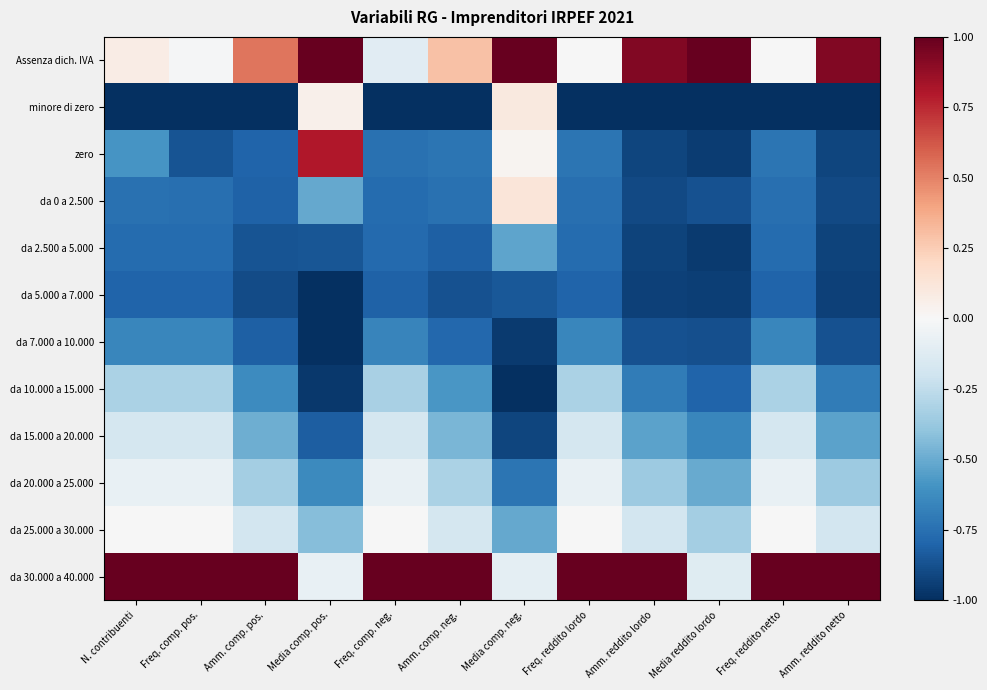

Reading left to right, list all the values displayed in this chart.

Assenza dich. IVA: N. contribuenti=0.1	Freq. comp. pos.=-0.0	Amm. comp. pos.=0.5	Media comp. pos.=1.0	Freq. comp. neg.=-0.1	Amm. comp. neg.=0.3	Media comp. neg.=1.0	Freq. reddito lordo=-0.0	Amm. reddito lordo=0.9	Media reddito lordo=1.0	Freq. reddito netto=-0.0	Amm. reddito netto=0.9
minore di zero: N. contribuenti=-1.0	Freq. comp. pos.=-1.0	Amm. comp. pos.=-1.0	Media comp. pos.=0.0	Freq. comp. neg.=-1.0	Amm. comp. neg.=-1.0	Media comp. neg.=0.1	Freq. reddito lordo=-1.0	Amm. reddito lordo=-1.0	Media reddito lordo=-1.0	Freq. reddito netto=-1.0	Amm. reddito netto=-1.0
zero: N. contribuenti=-0.6	Freq. comp. pos.=-0.9	Amm. comp. pos.=-0.8	Media comp. pos.=0.8	Freq. comp. neg.=-0.7	Amm. comp. neg.=-0.7	Media comp. neg.=0.0	Freq. reddito lordo=-0.7	Amm. reddito lordo=-0.9	Media reddito lordo=-0.9	Freq. reddito netto=-0.7	Amm. reddito netto=-0.9
da 0 a 2.500: N. contribuenti=-0.7	Freq. comp. pos.=-0.8	Amm. comp. pos.=-0.8	Media comp. pos.=-0.5	Freq. comp. neg.=-0.8	Amm. comp. neg.=-0.7	Media comp. neg.=0.1	Freq. reddito lordo=-0.8	Amm. reddito lordo=-0.9	Media reddito lordo=-0.9	Freq. reddito netto=-0.8	Amm. reddito netto=-0.9
da 2.500 a 5.000: N. contribuenti=-0.8	Freq. comp. pos.=-0.8	Amm. comp. pos.=-0.9	Media comp. pos.=-0.9	Freq. comp. neg.=-0.8	Amm. comp. neg.=-0.8	Media comp. neg.=-0.5	Freq. reddito lordo=-0.8	Amm. reddito lordo=-0.9	Media reddito lordo=-1.0	Freq. reddito netto=-0.8	Amm. reddito netto=-0.9
da 5.000 a 7.000: N. contribuenti=-0.8	Freq. comp. pos.=-0.8	Amm. comp. pos.=-0.9	Media comp. pos.=-1.0	Freq. comp. neg.=-0.8	Amm. comp. neg.=-0.9	Media comp. neg.=-0.8	Freq. reddito lordo=-0.8	Amm. reddito lordo=-0.9	Media reddito lordo=-0.9	Freq. reddito netto=-0.8	Amm. reddito netto=-0.9
da 7.000 a 10.000: N. contribuenti=-0.7	Freq. comp. pos.=-0.7	Amm. comp. pos.=-0.8	Media comp. pos.=-1.0	Freq. comp. neg.=-0.7	Amm. comp. neg.=-0.8	Media comp. neg.=-1.0	Freq. reddito lordo=-0.7	Amm. reddito lordo=-0.9	Media reddito lordo=-0.9	Freq. reddito netto=-0.7	Amm. reddito netto=-0.9
da 10.000 a 15.000: N. contribuenti=-0.3	Freq. comp. pos.=-0.3	Amm. comp. pos.=-0.6	Media comp. pos.=-1.0	Freq. comp. neg.=-0.3	Amm. comp. neg.=-0.6	Media comp. neg.=-1.0	Freq. reddito lordo=-0.3	Amm. reddito lordo=-0.7	Media reddito lordo=-0.8	Freq. reddito netto=-0.3	Amm. reddito netto=-0.7
da 15.000 a 20.000: N. contribuenti=-0.2	Freq. comp. pos.=-0.2	Amm. comp. pos.=-0.5	Media comp. pos.=-0.8	Freq. comp. neg.=-0.2	Amm. comp. neg.=-0.5	Media comp. neg.=-0.9	Freq. reddito lordo=-0.2	Amm. reddito lordo=-0.5	Media reddito lordo=-0.7	Freq. reddito netto=-0.2	Amm. reddito netto=-0.5
da 20.000 a 25.000: N. contribuenti=-0.1	Freq. comp. pos.=-0.1	Amm. comp. pos.=-0.3	Media comp. pos.=-0.6	Freq. comp. neg.=-0.1	Amm. comp. neg.=-0.3	Media comp. neg.=-0.7	Freq. reddito lordo=-0.1	Amm. reddito lordo=-0.4	Media reddito lordo=-0.5	Freq. reddito netto=-0.1	Amm. reddito netto=-0.4
da 25.000 a 30.000: N. contribuenti=-0.0	Freq. comp. pos.=-0.0	Amm. comp. pos.=-0.2	Media comp. pos.=-0.4	Freq. comp. neg.=-0.0	Amm. comp. neg.=-0.2	Media comp. neg.=-0.5	Freq. reddito lordo=-0.0	Amm. reddito lordo=-0.2	Media reddito lordo=-0.3	Freq. reddito netto=-0.0	Amm. reddito netto=-0.2
da 30.000 a 40.000: N. contribuenti=1.0	Freq. comp. pos.=1.0	Amm. comp. pos.=1.0	Media comp. pos.=-0.1	Freq. comp. neg.=1.0	Amm. comp. neg.=1.0	Media comp. neg.=-0.1	Freq. reddito lordo=1.0	Amm. reddito lordo=1.0	Media reddito lordo=-0.1	Freq. reddito netto=1.0	Amm. reddito netto=1.0